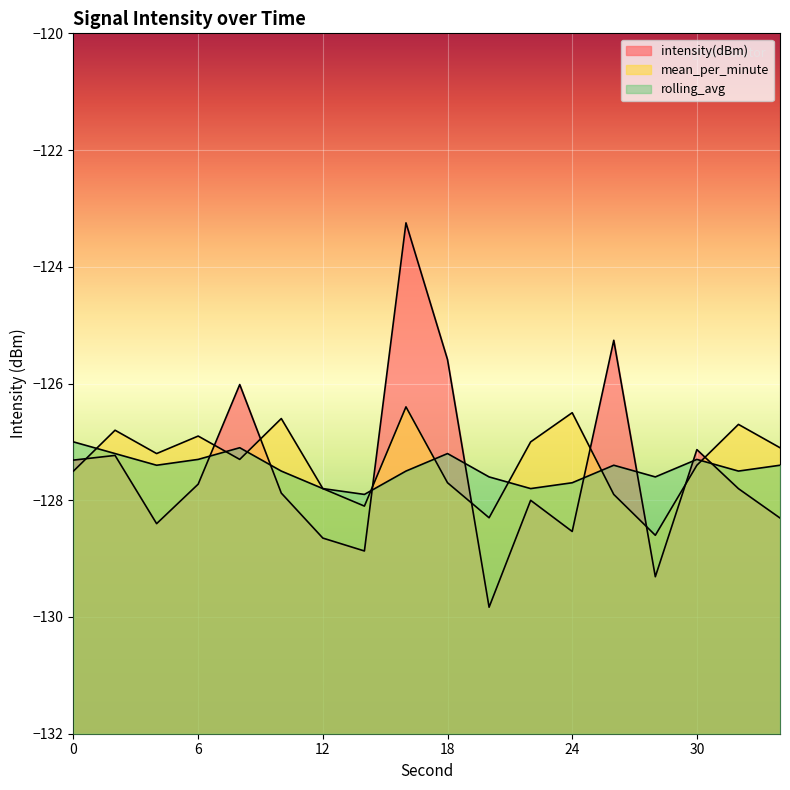

How many times do intensity(dBm) and mean_per_minute cross each other?

9